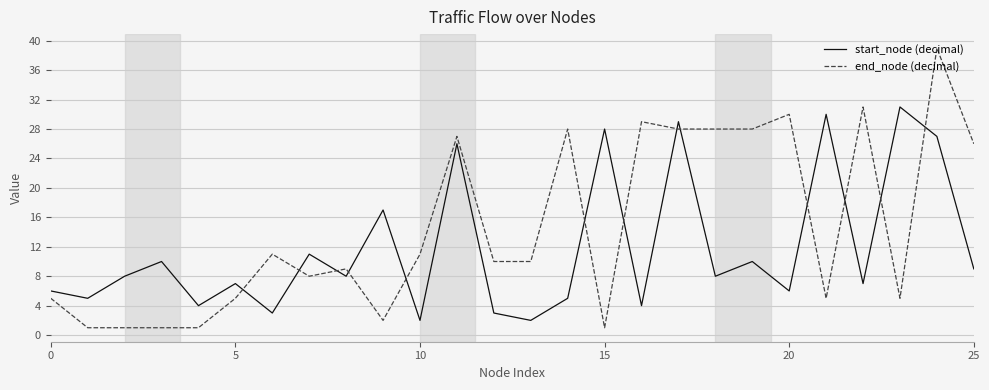

Rank the series by their maximum value, from lowest to highest.

start_node (decimal), end_node (decimal)